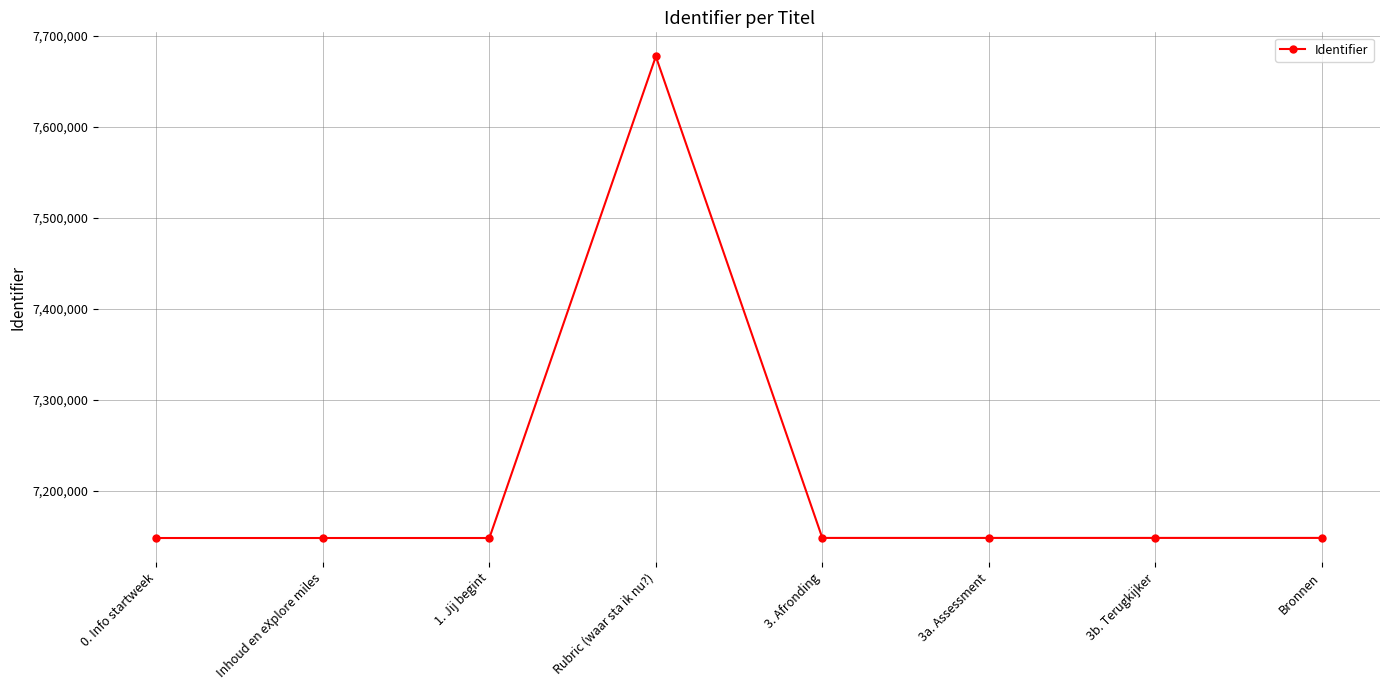

What is the ratio of the value at 3. Afronding to the value at 0. Info startweek?

1.0